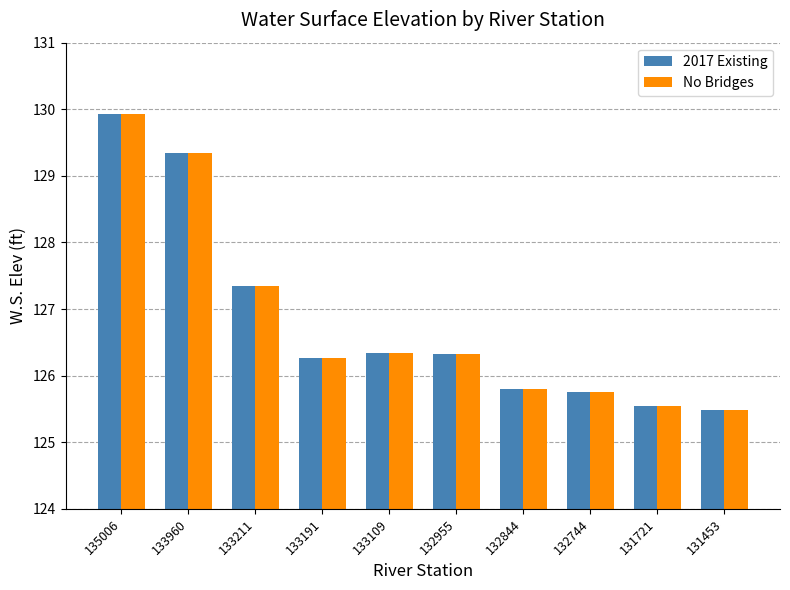

What are all the series names shown in the legend?

2017 Existing, No Bridges